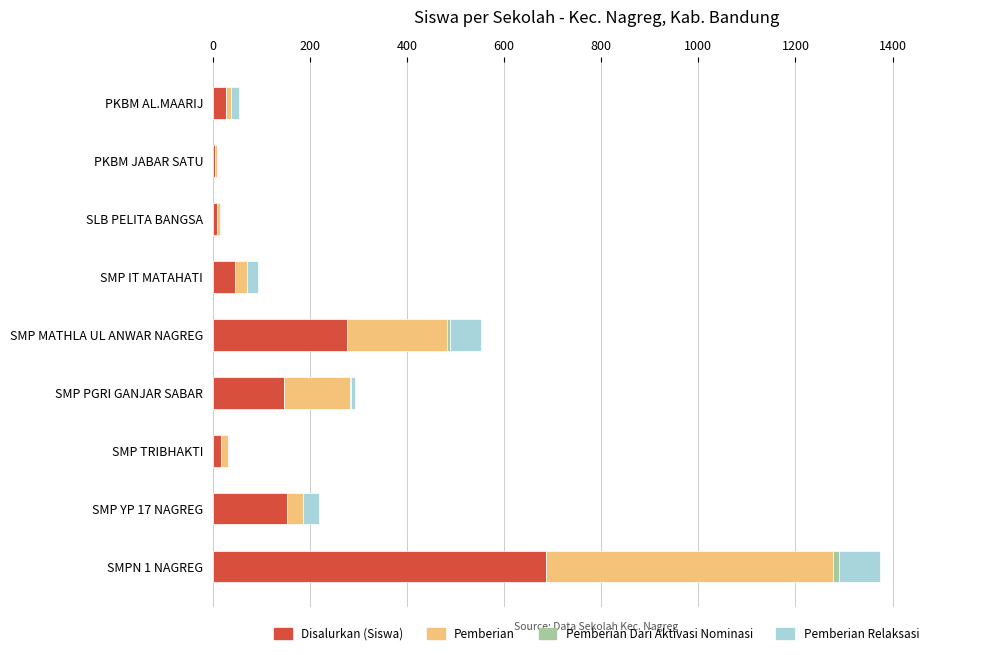

What is the sum of all Disalurkan (Siswa) values?

1363